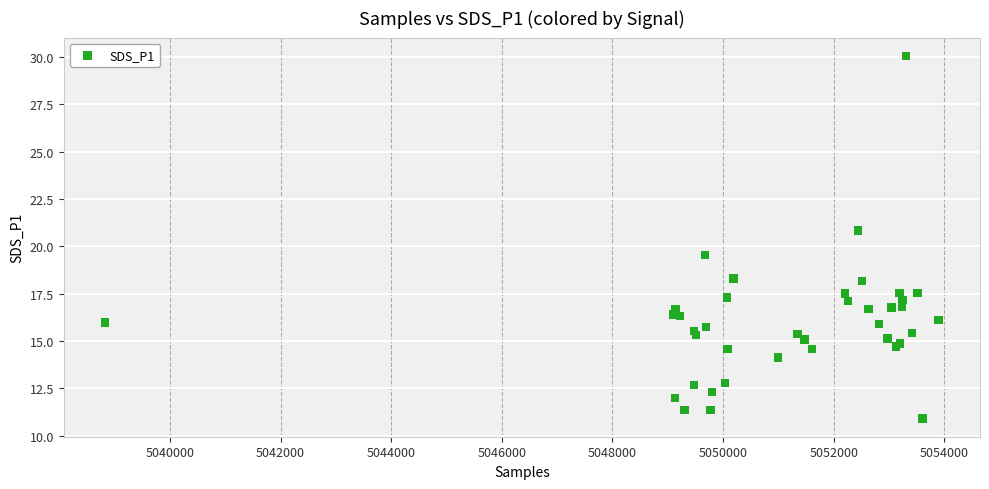

What Y value in the scatter plot is closest to 20?

19.5